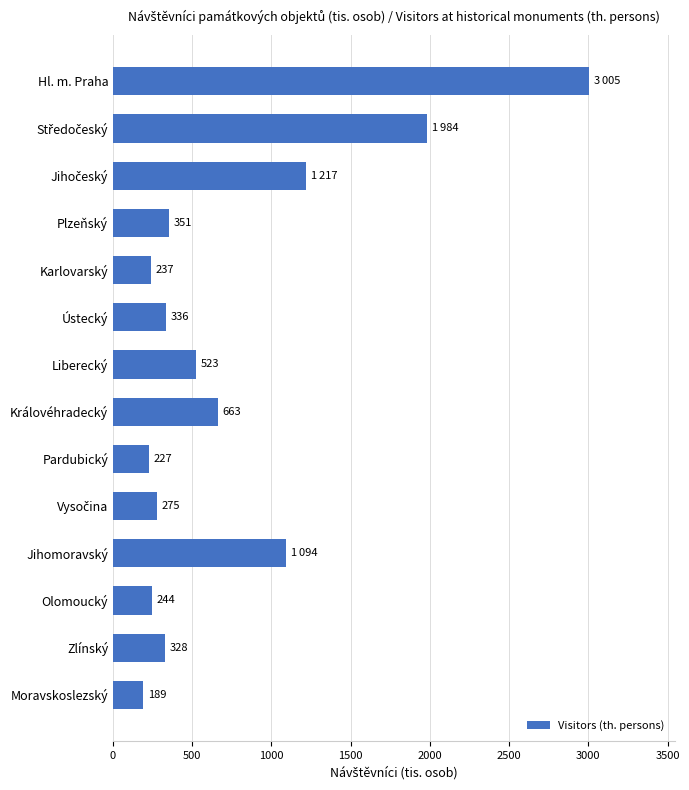

What is the approximate value at Moravskoslezský, to the nearest 100?

200